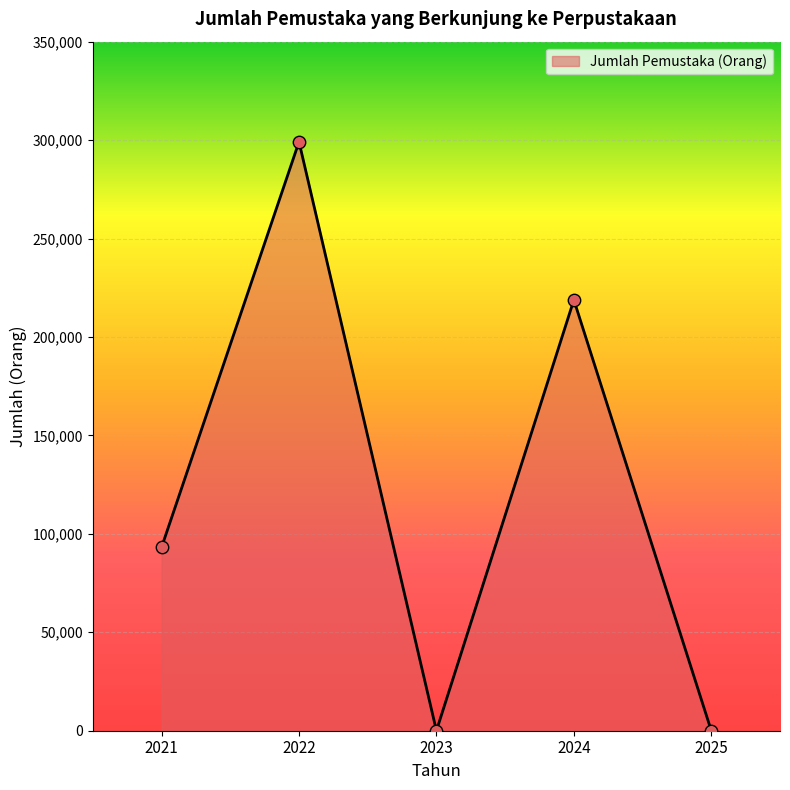

Between 2021 and 2025, which is larger?

2021